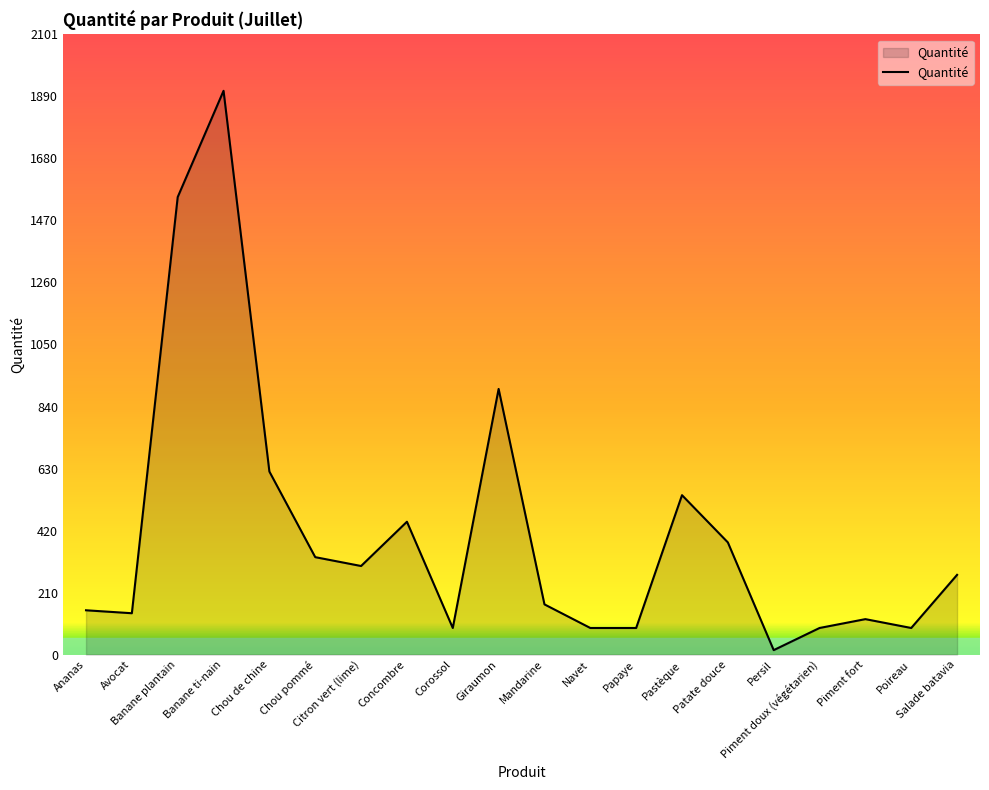

Which has a higher value, Banane plantain or Concombre?

Banane plantain